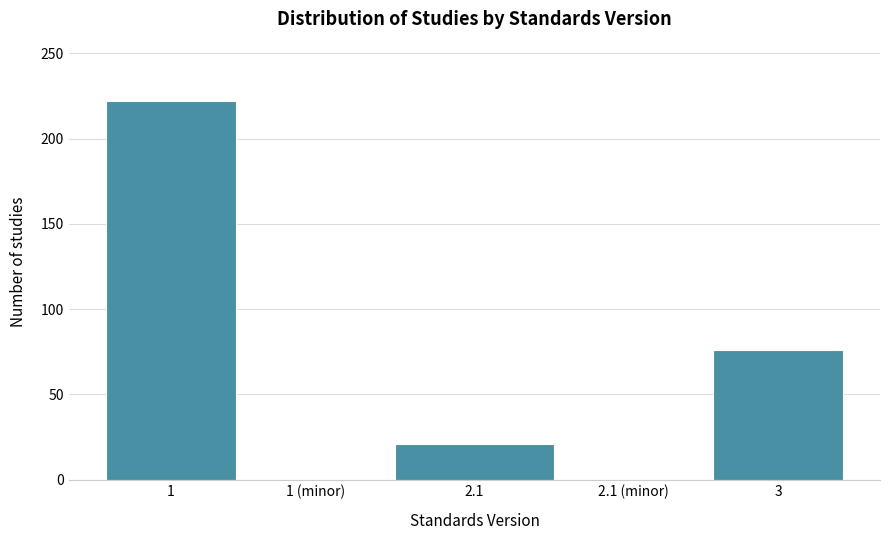

Reading left to right, transcribe all the data shown in this chart.

1=222	1 (minor)=0	2.1=21	2.1 (minor)=0	3=76